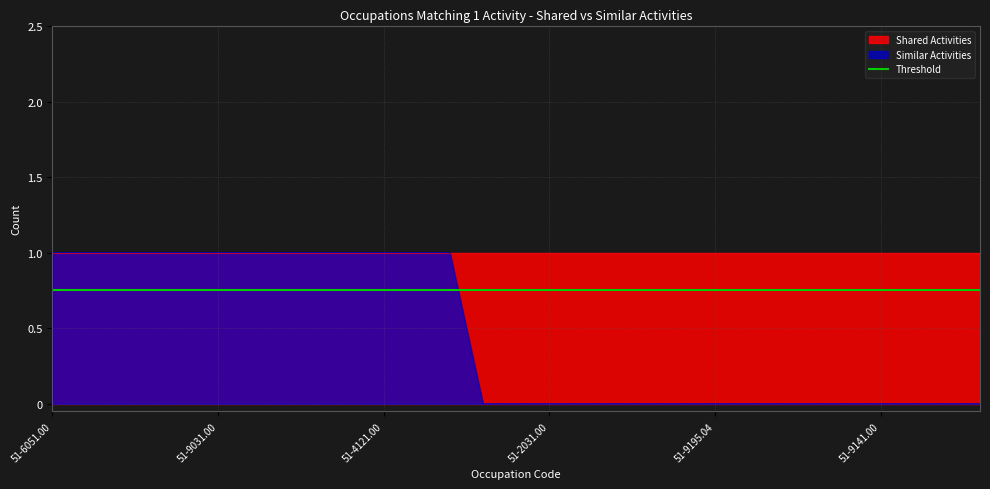

Reading right to left, list all the values displayed in this chart.

0	0	0	0	0	0	0	0	0	0	0	0	0	0	0	0	1	1	1	1	1	1	1	1	1	1	1	1	1